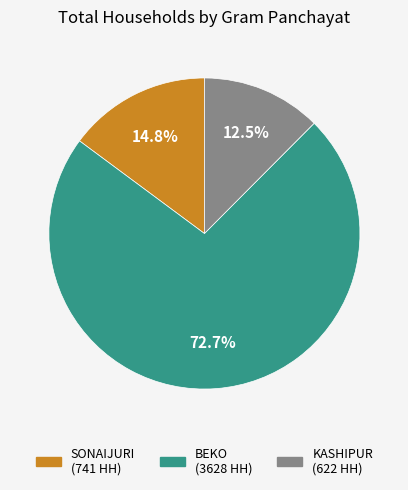

Is there a majority slice in this chart?

Yes